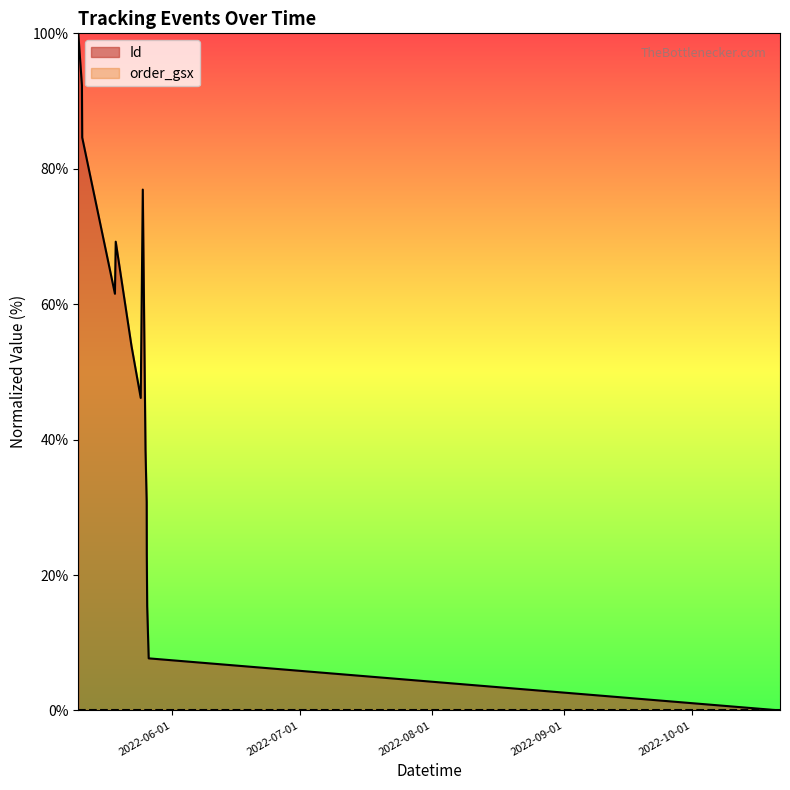

At which label does the data first exceed 53?

2022-05-10 01:55:31